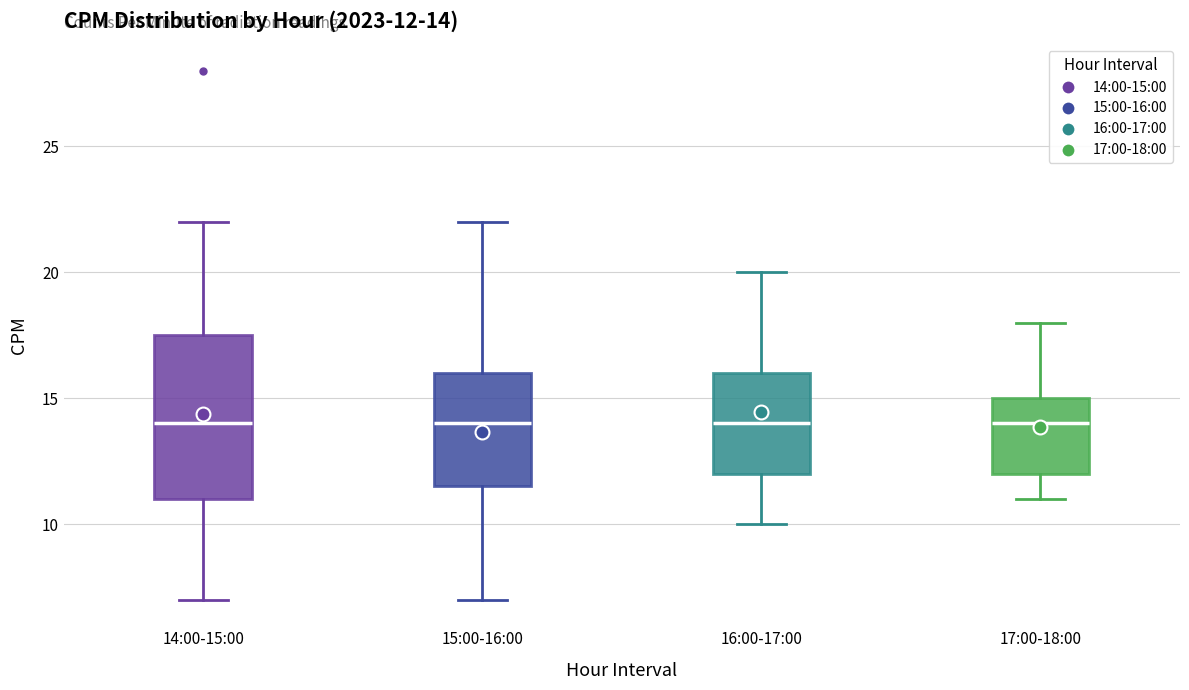

Comparing the boxes themselves (not the whiskers), which one is the tallest?

14:00-15:00